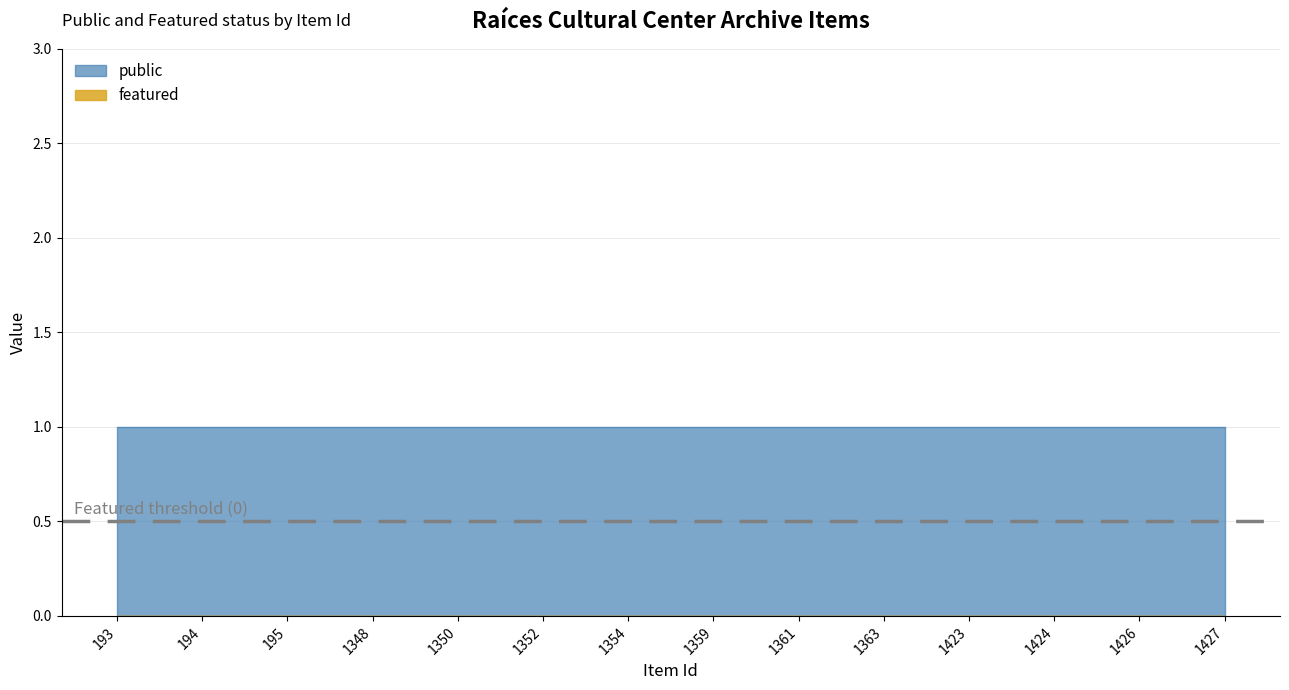

Is it true that public equals 1 at 1350?

False